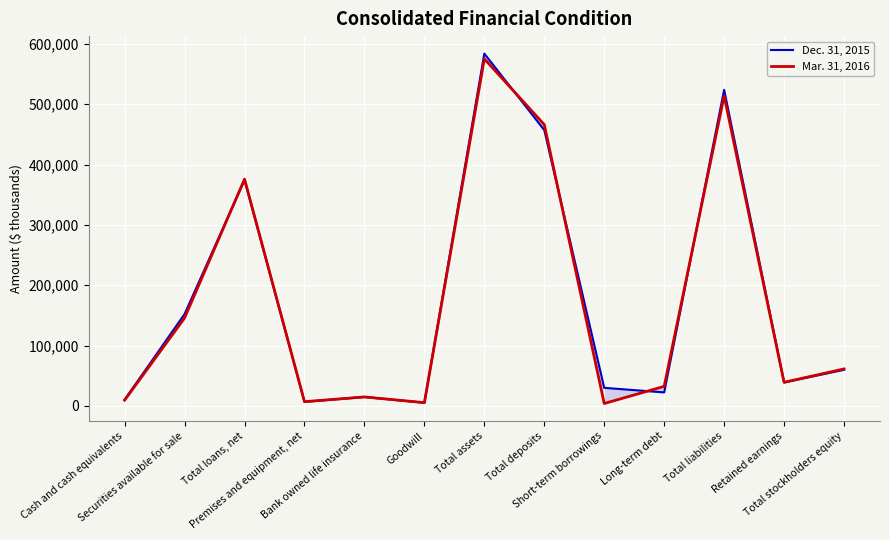

Reading left to right, extract all data points from this chart.

Dec. 31, 2015: 10458	152327	374565	6909	14905	5381	583928	457126	30061	22500	523966	39015	59962
Mar. 31, 2016: 9578	145888	375952	7108	14994	5492	575276	466232	4100	32500	513869	39251	61407